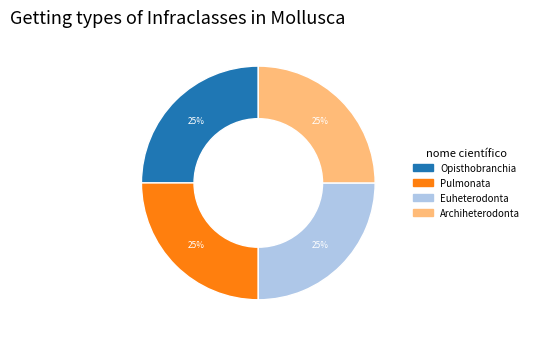

How many segments does this pie chart have?

4